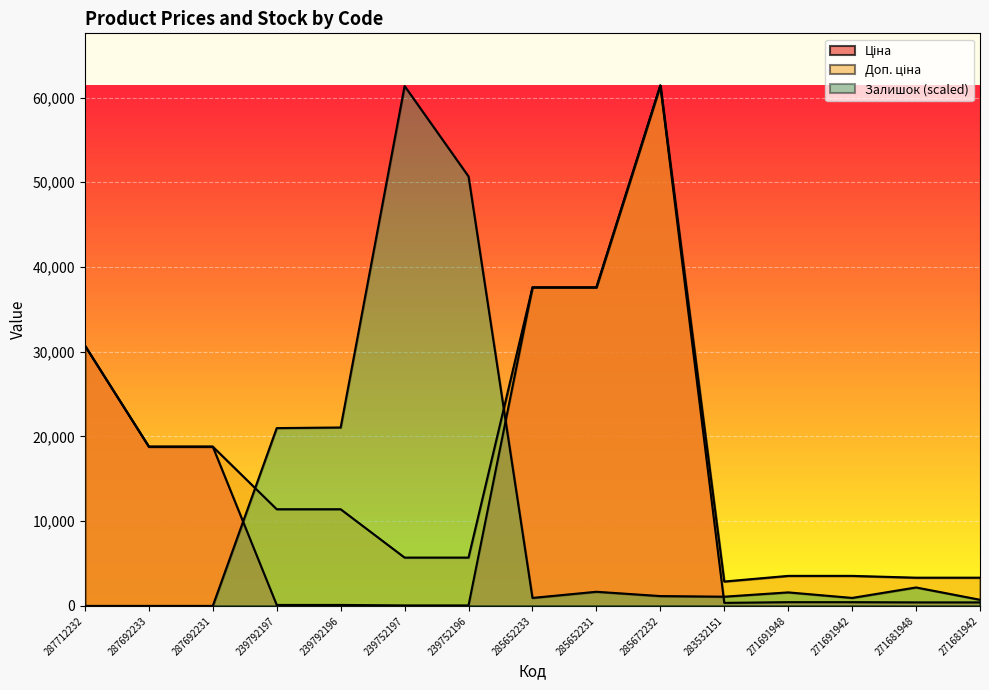

How many lines are shown in the chart?

3